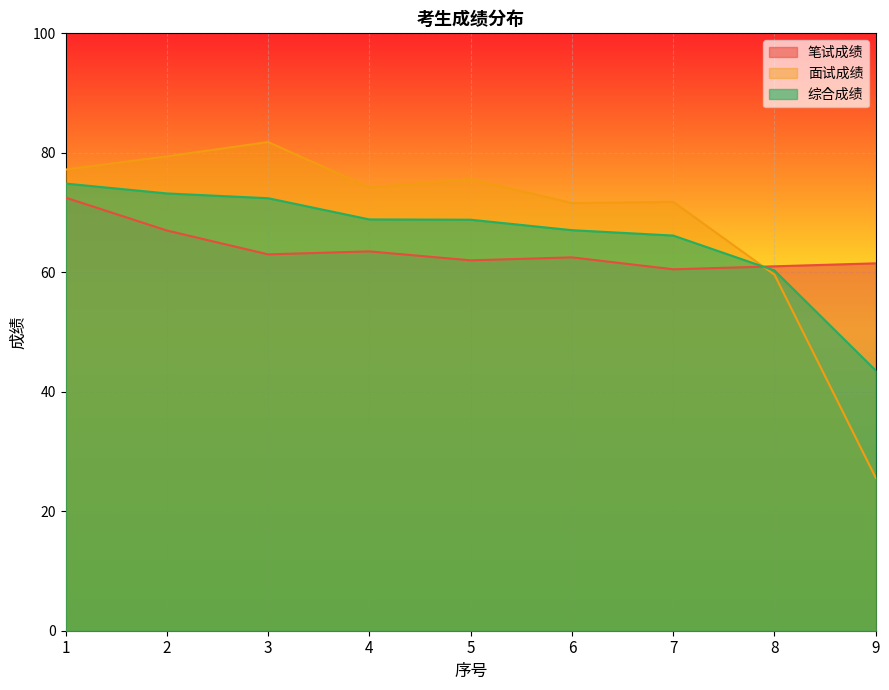

At which label does 综合成绩 first exceed 68?

1